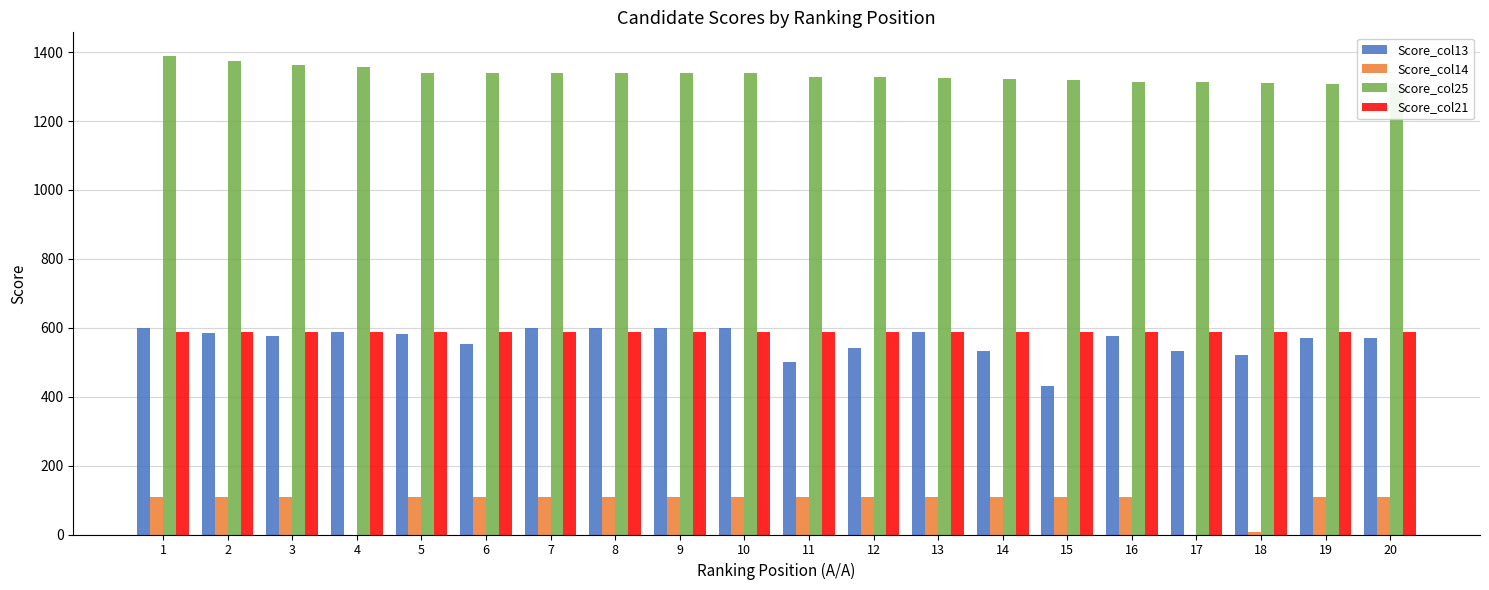

Rank the categories by Score_col14 value from highest to lowest.

1, 2, 3, 5, 6, 7, 8, 9, 10, 11, 12, 13, 14, 15, 16, 19, 20, 18, 4, 17